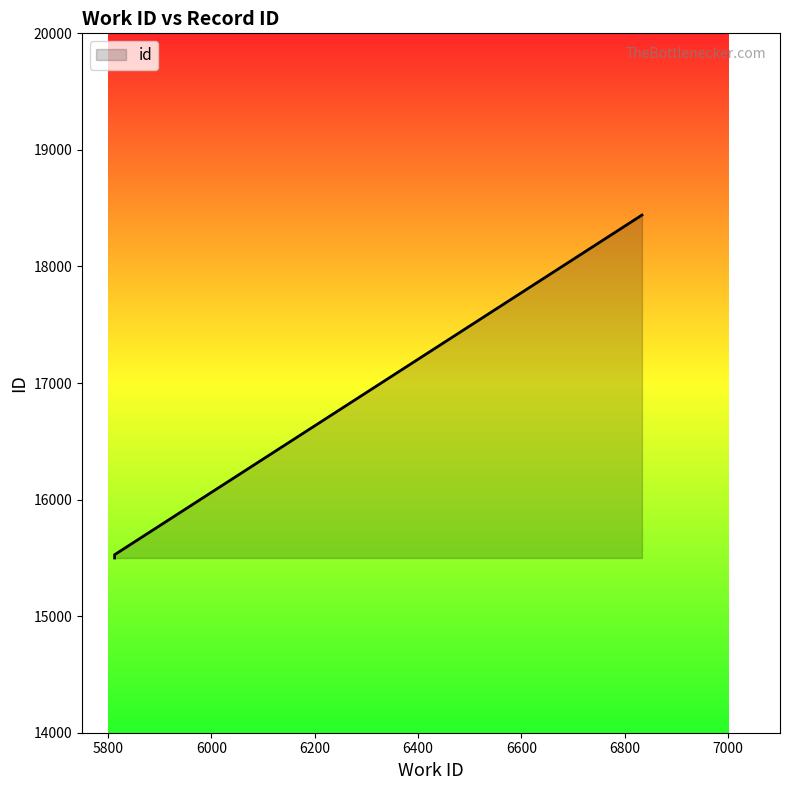

How many distinct data groups are displayed?

1